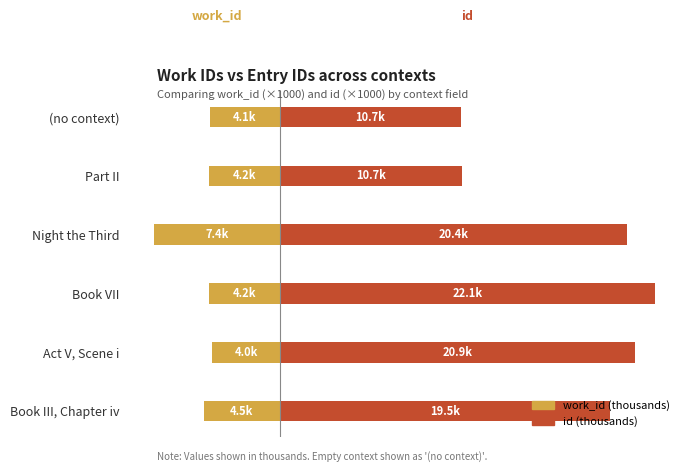

Reading left to right, list all the values displayed in this chart.

work_id (thousands): -4.5	-4.0	-4.2	-7.4	-4.2	-4.1
id (thousands): 19.5	20.9	22.1	20.4	10.7	10.7